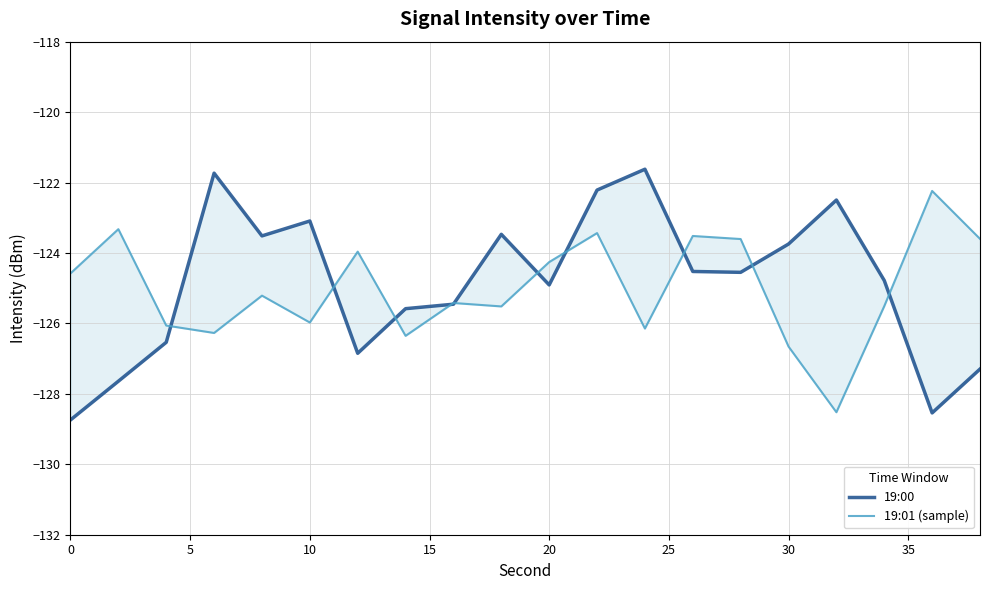

True or false: 19:01 (sample) and 19:00 intersect in this chart.

True